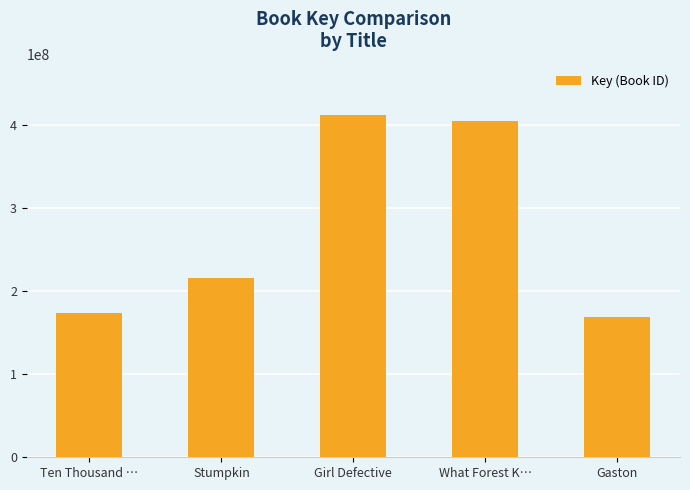

Reading right to left, list all the values displayed in this chart.

168488454	405558321	412355214	216188620	174026030